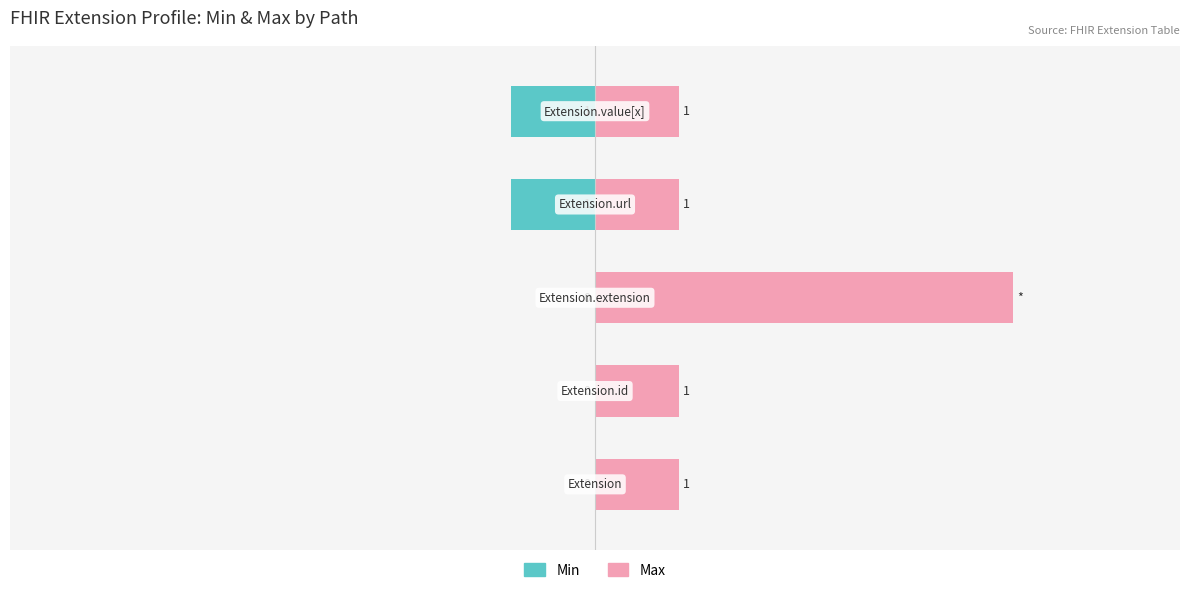

How many Max values are between 1 and 2?

4